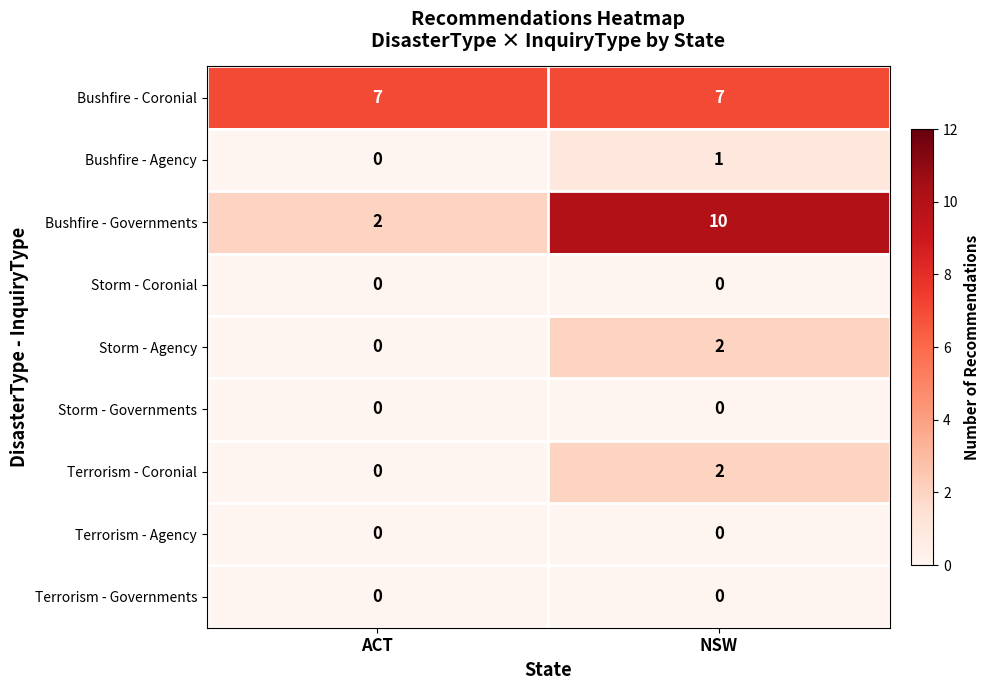

What is the total value across all series at ACT?

9